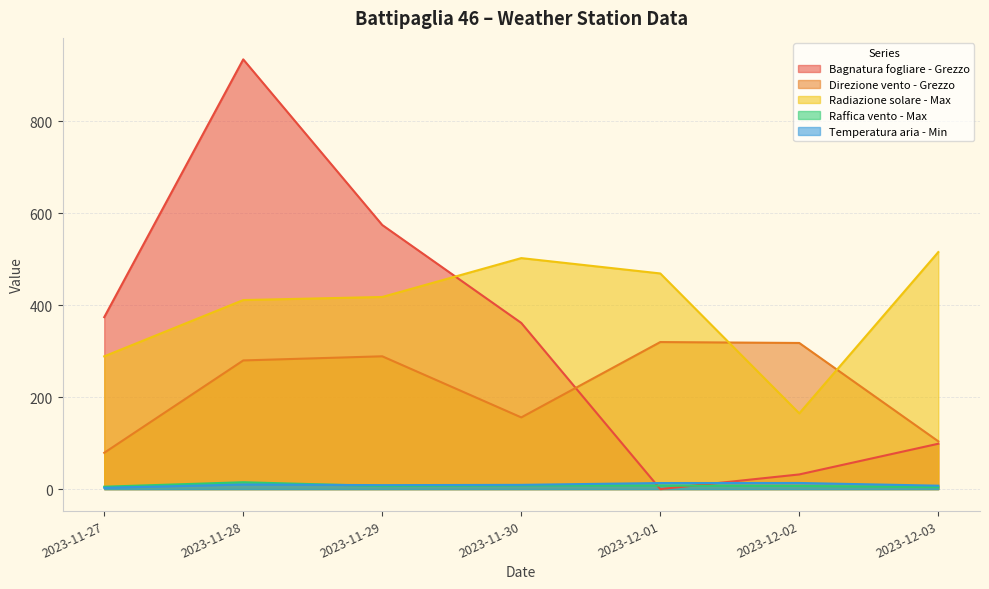

What is the spread (max minus min) of values at 2023-11-28?

925.2